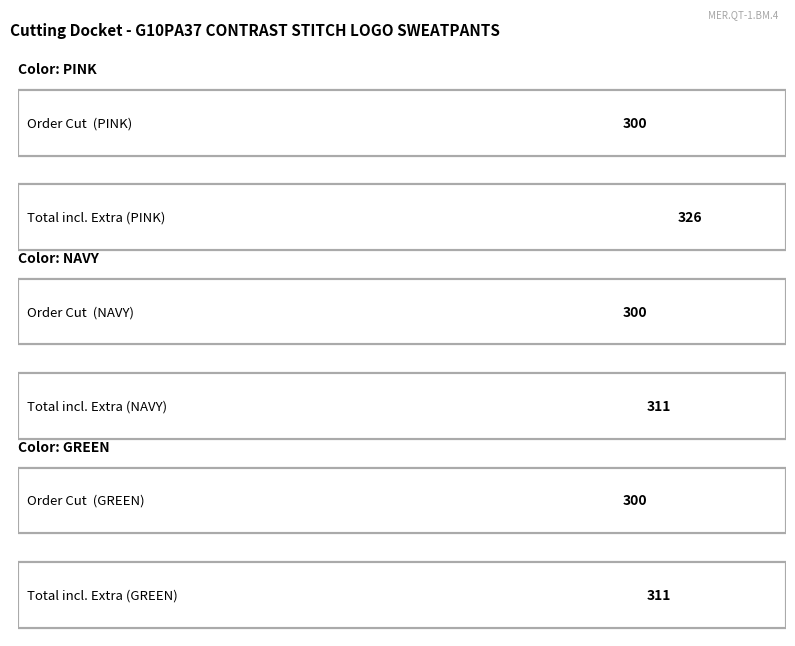

What is the value of the ORDER CUT bar at the 3rd from the left?

300